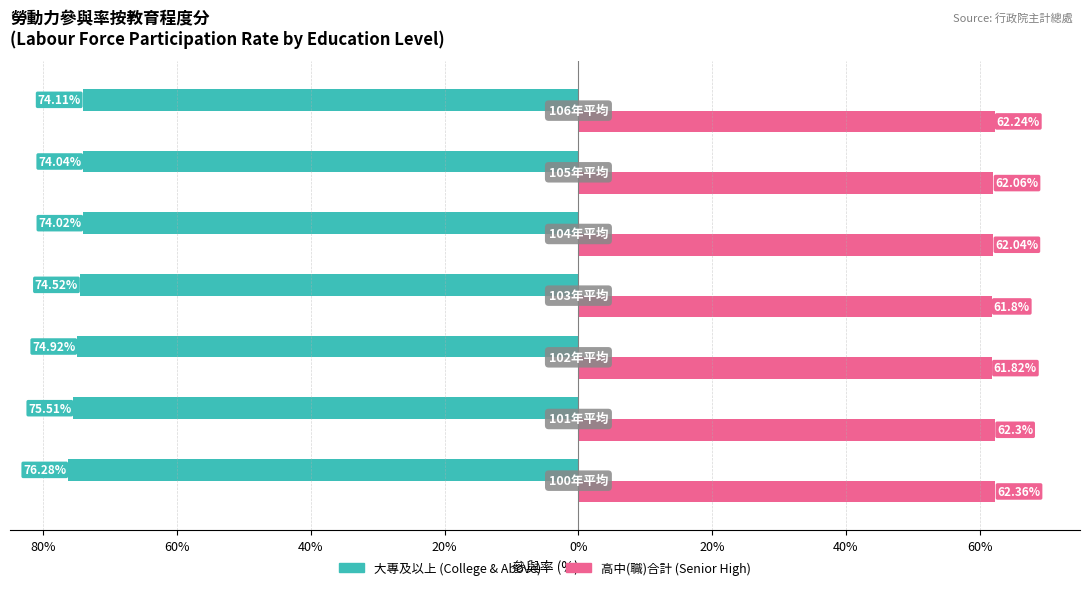

True or false: 高中(職)合計 (Renter-occupied style) has a value of 105.0 at 40%.

False